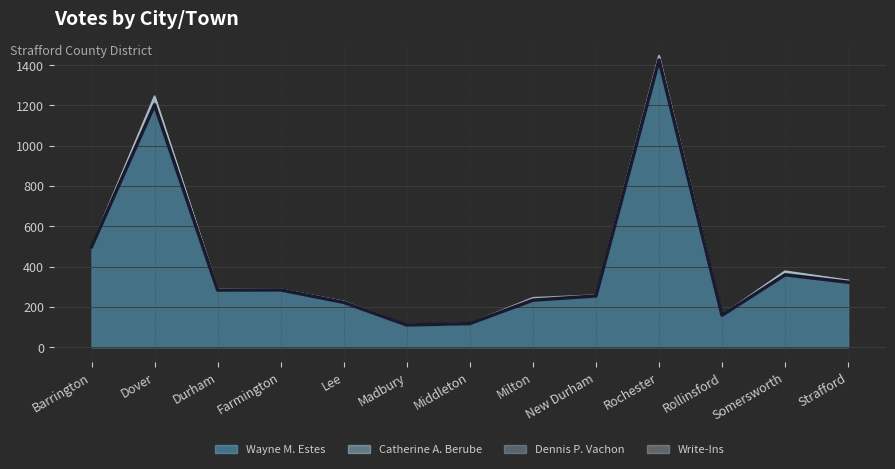

In Wayne M. Estes, how many points are higher than both neighbors (excluding endpoints)?

4